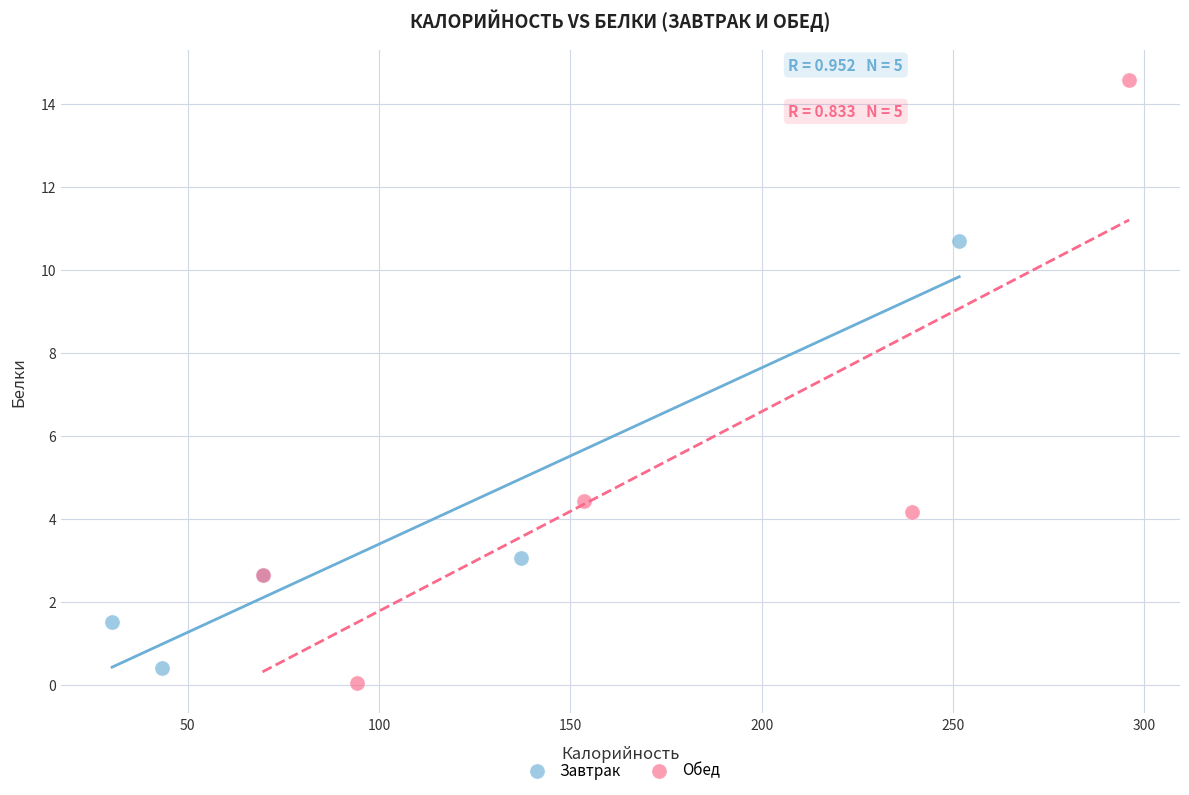

Which series has the widest spread of Y values?

Обед